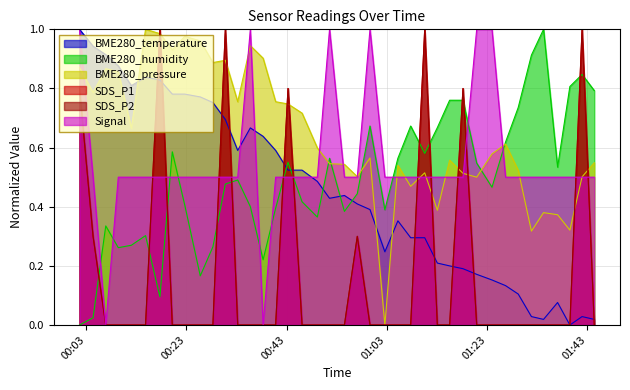

At how many categories does at least one series exceed 0?

40